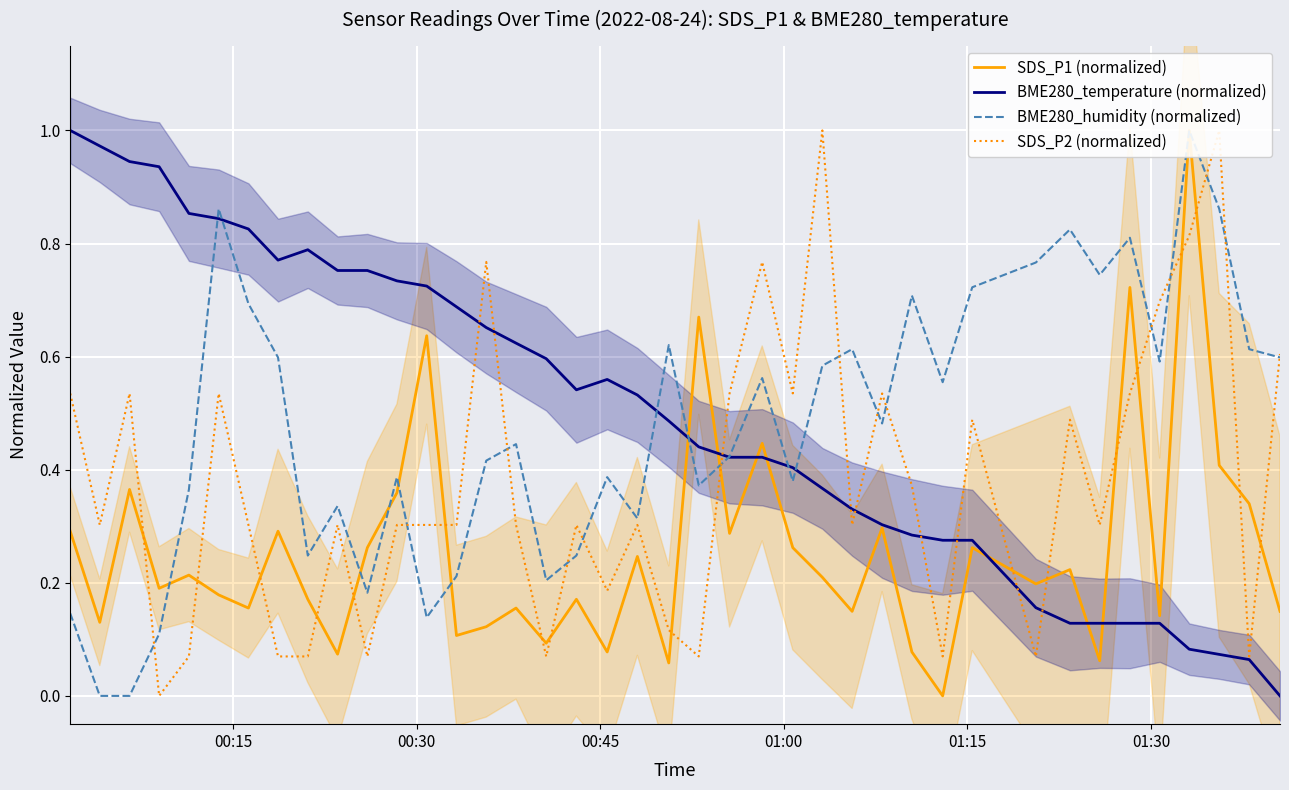

What is the average value of the SDS_P2 (normalized) series?

0.4